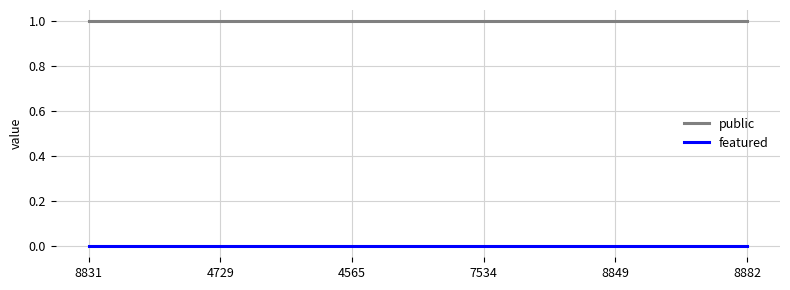

Rank the series by their average value, from highest to lowest.

public, featured